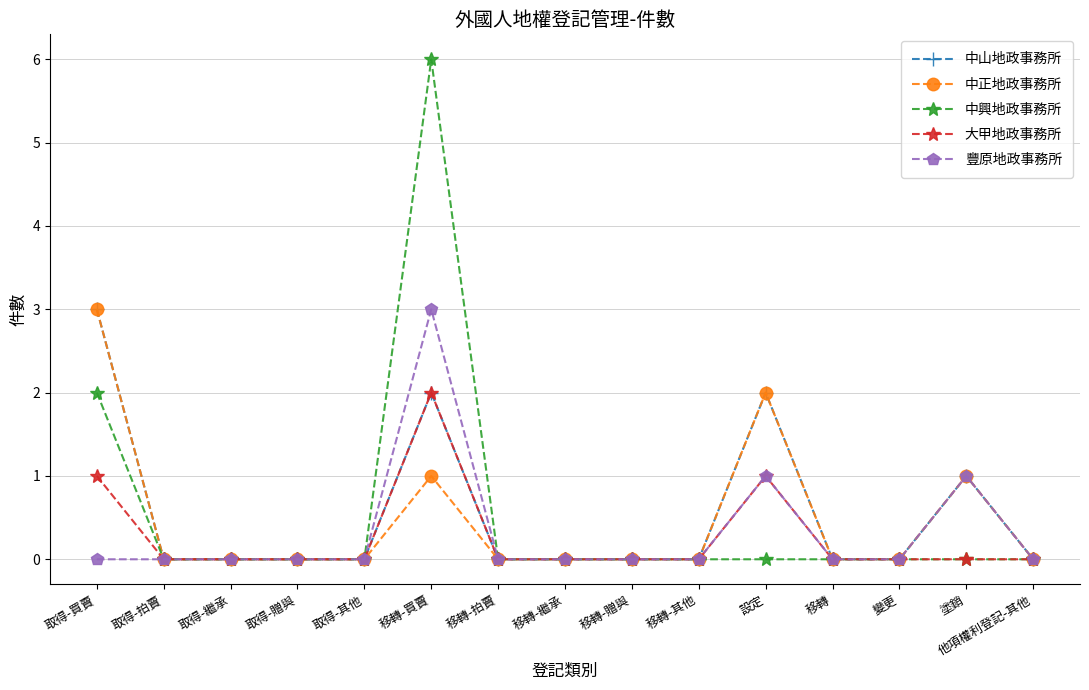

The value of 中山地政事務所 at 設定 is 3. True or false?

False